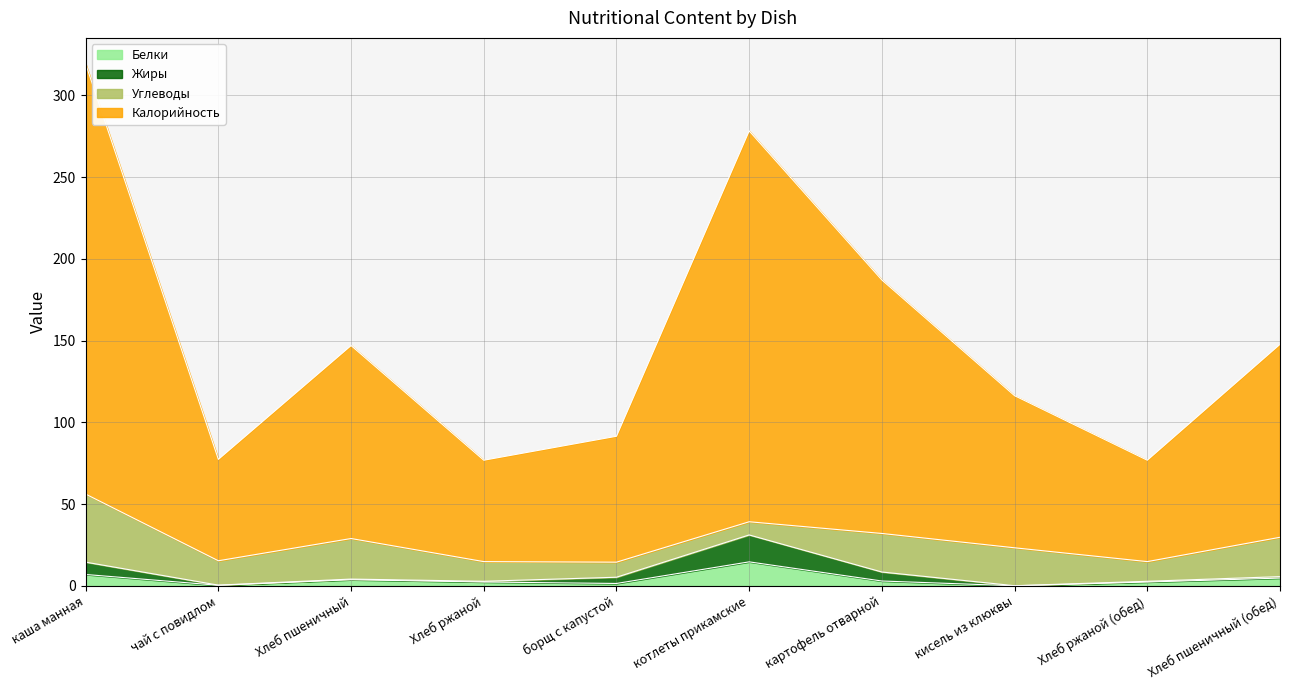

Which category has the highest value in the Белки series?

котлеты прикамские